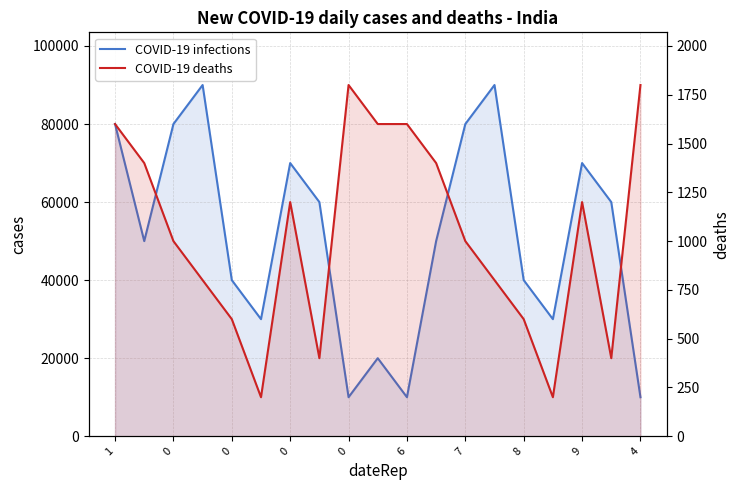

Reading right to left, what are all the values shown in this chart?

COVID-19 infections: 10000	60000	70000	30000	40000	90000	80000	50000	10000	20000	10000	60000	70000	30000	40000	90000	80000	50000	80000
COVID-19 deaths: 1800	400	1200	200	600	800	1000	1400	1600	1600	1800	400	1200	200	600	800	1000	1400	1600